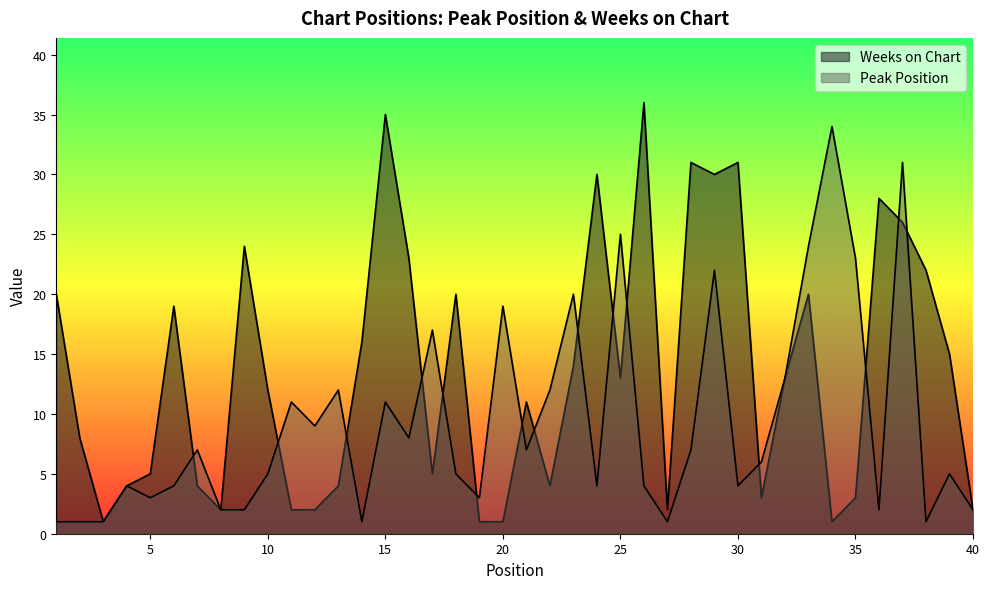

What is the total value across all series at 5?

8